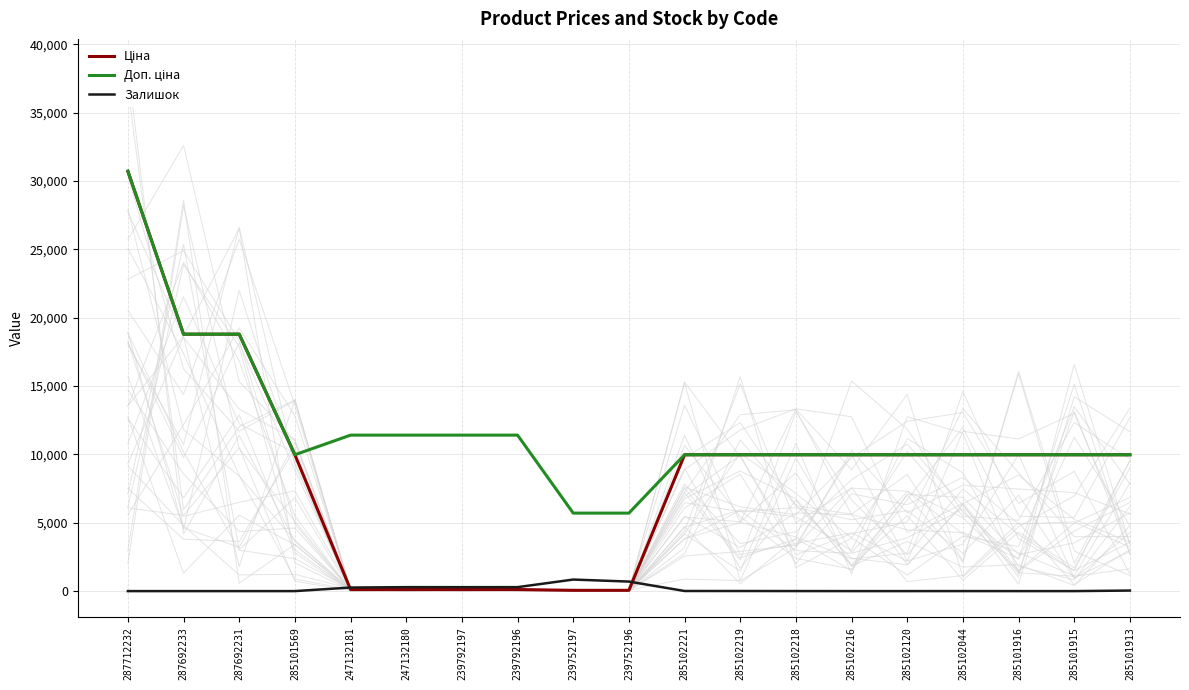

What value does the Доп. ціна series have at 285101569?

9975.0